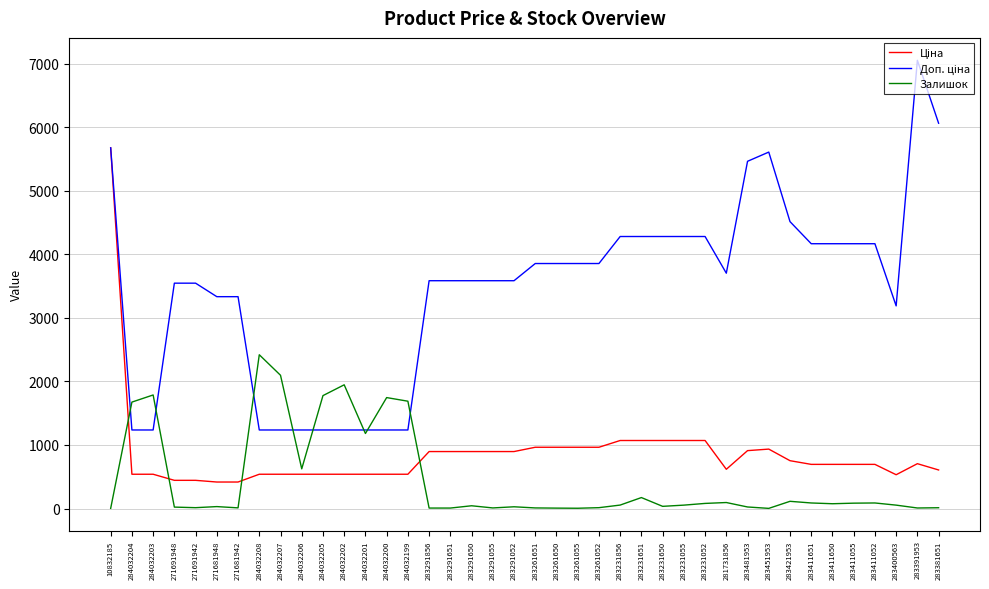

What is the maximum value for Залишок?

2419.0